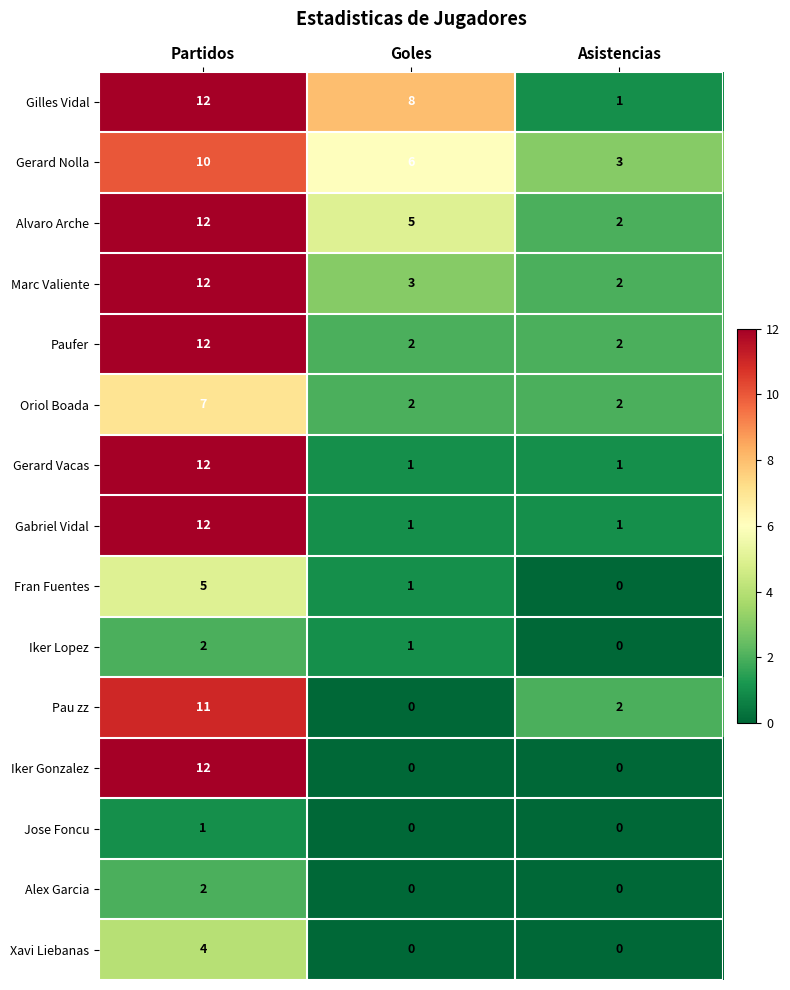

What is the maximum value for Gerard Nolla?

10